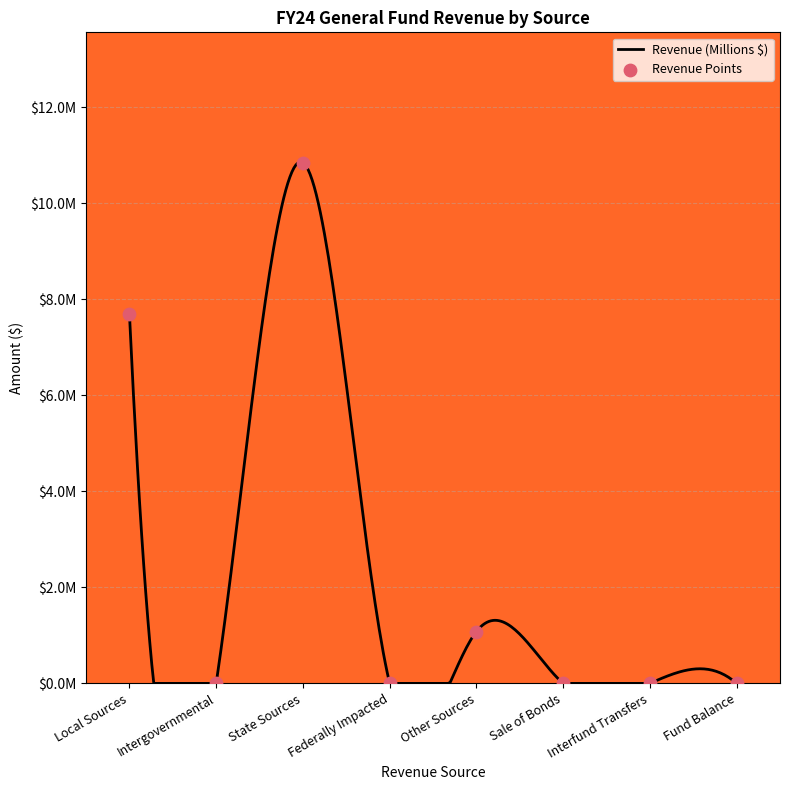

Which has a higher value, Fund Balance or Intergovernmental?

Fund Balance